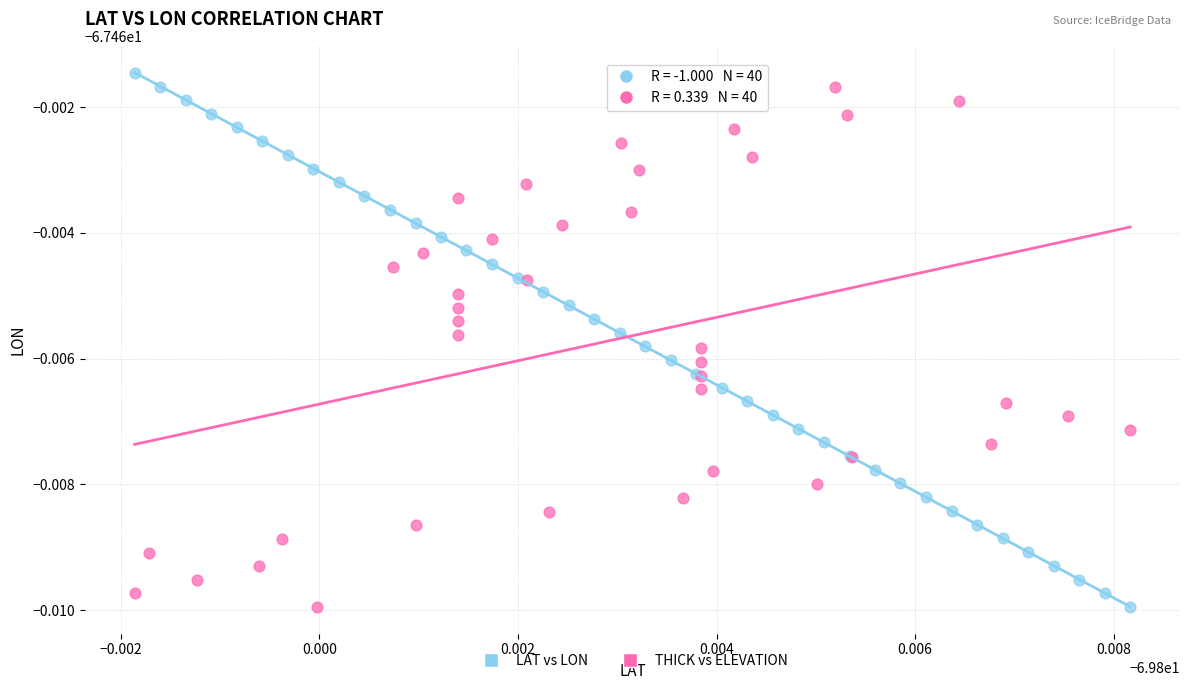

What are all the series names shown in the legend?

LAT vs LON, THICK vs ELEVATION